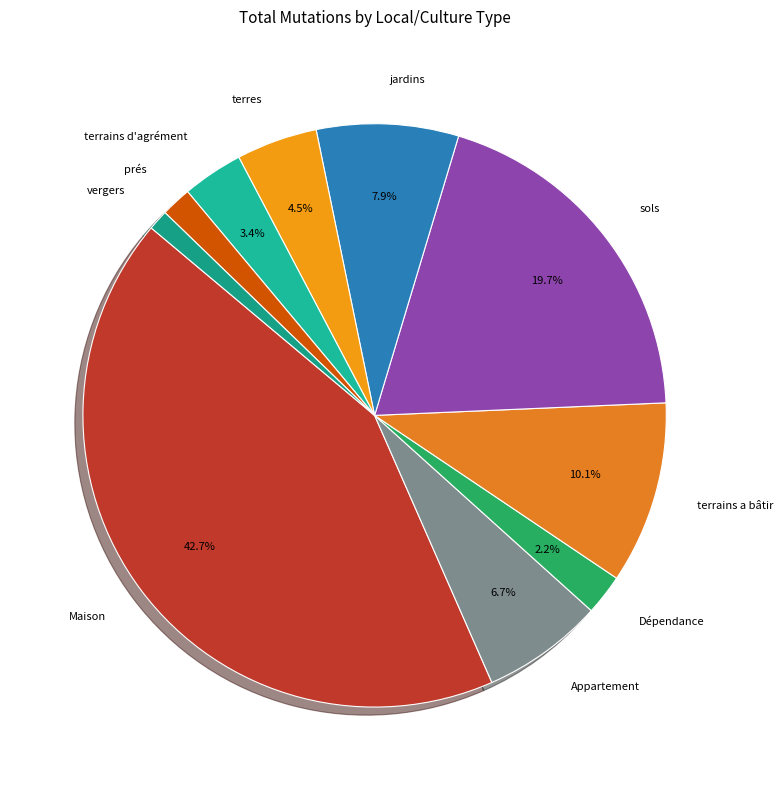

Is terrains a bâtir the majority of the pie?

No